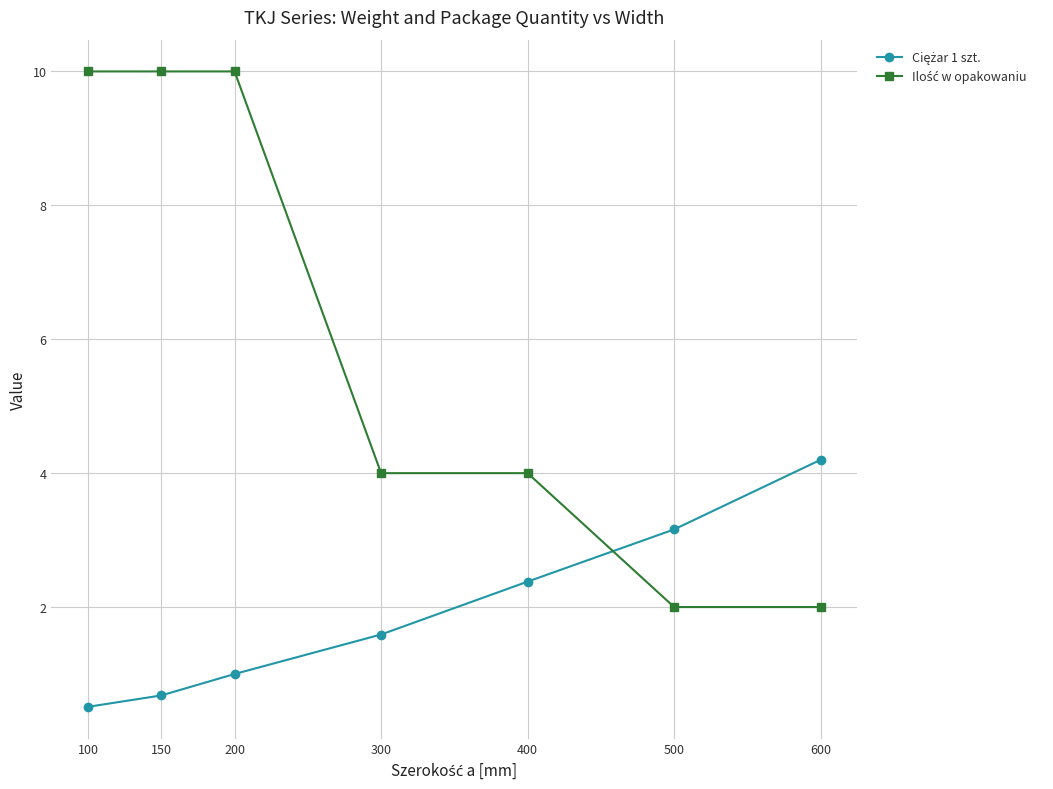

What is the difference between the highest and lowest values at 100?

9.5